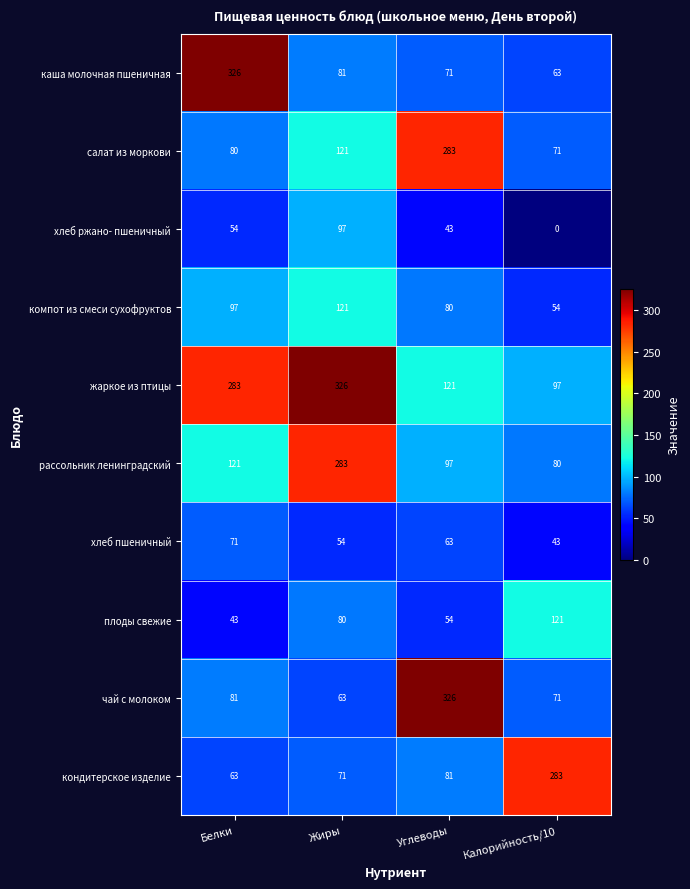

Which category has the lowest value across all series?

Калорийность/10